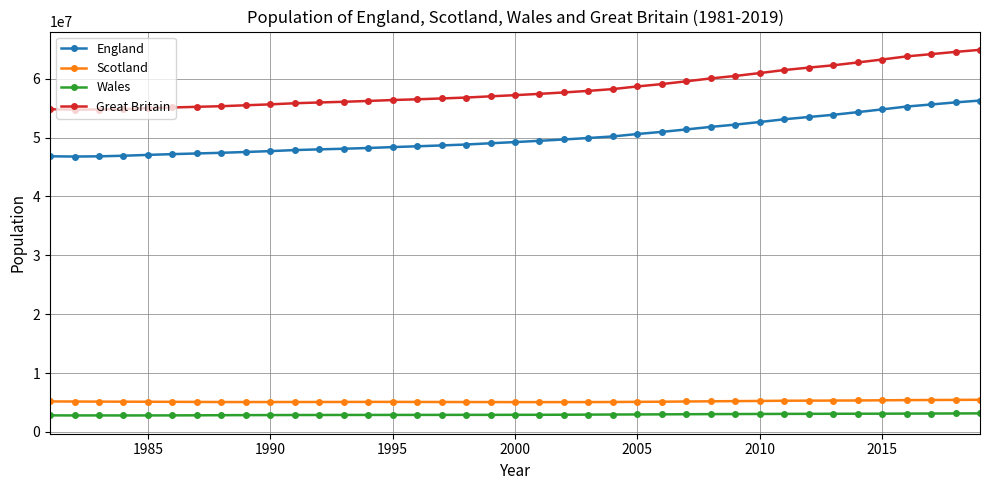

What is the lowest value of the Wales series?

2800700